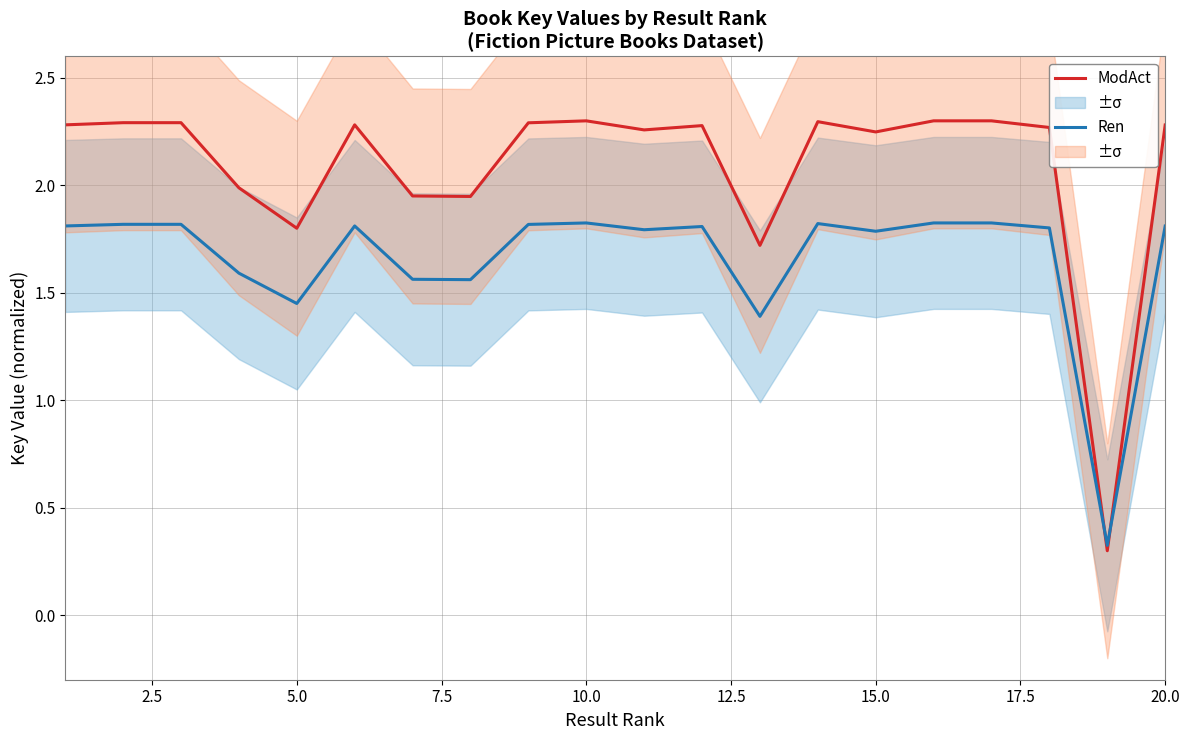

Which series has the largest range (max minus min)?

ModAct